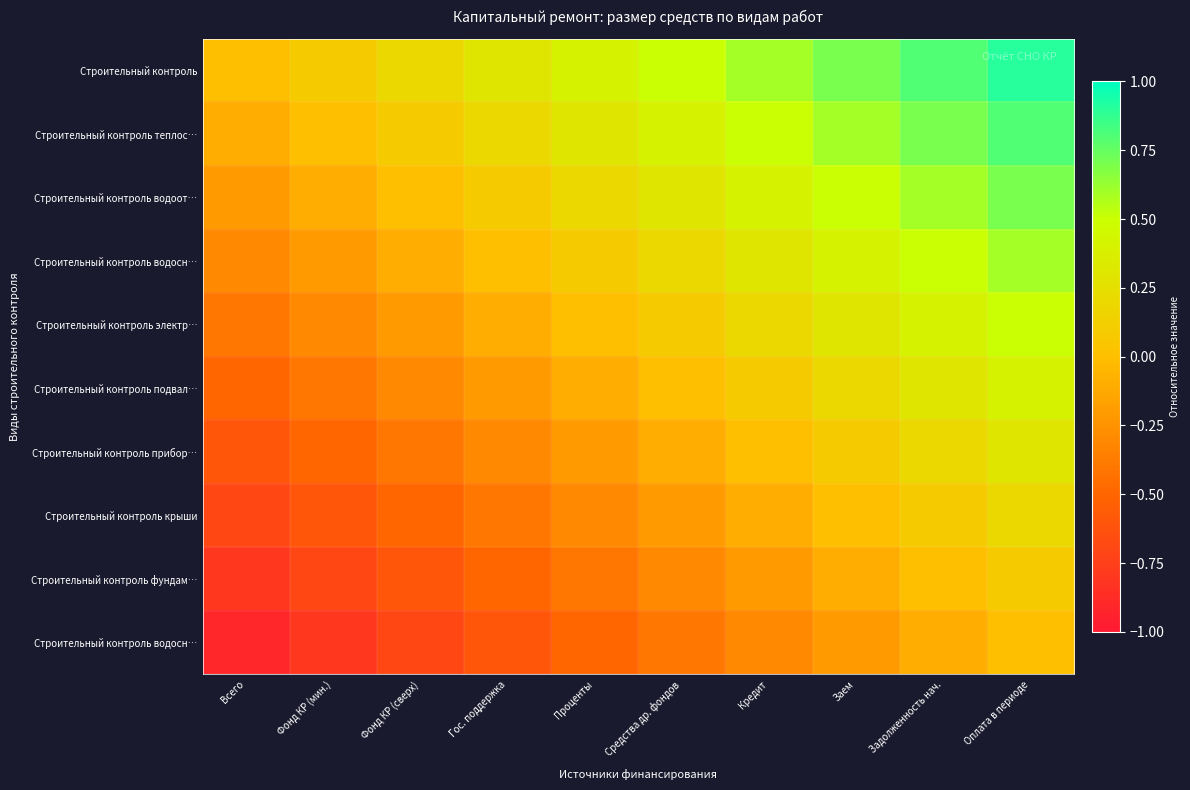

What is the difference between the highest and lowest values at Фонд КР (мин.)?

0.9